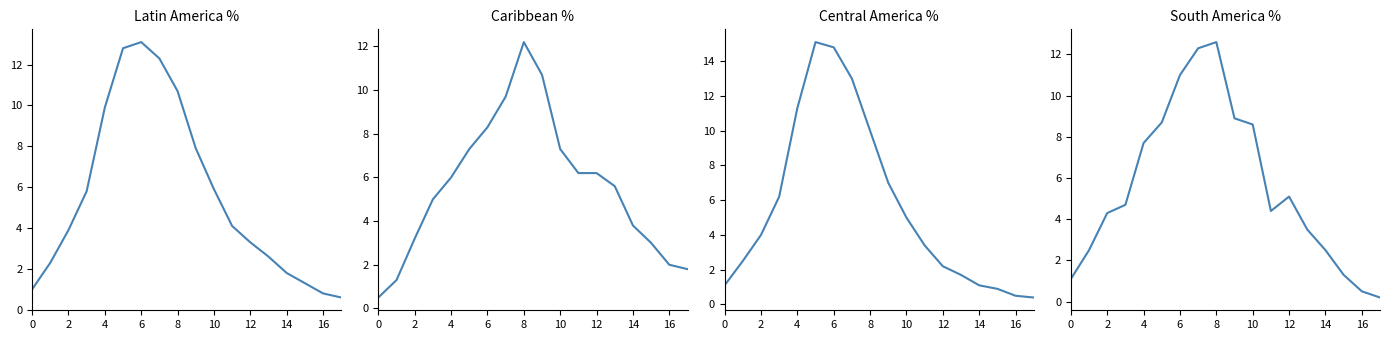

What is the difference between the maximum and second lowest values in the Central America % series?

14.6